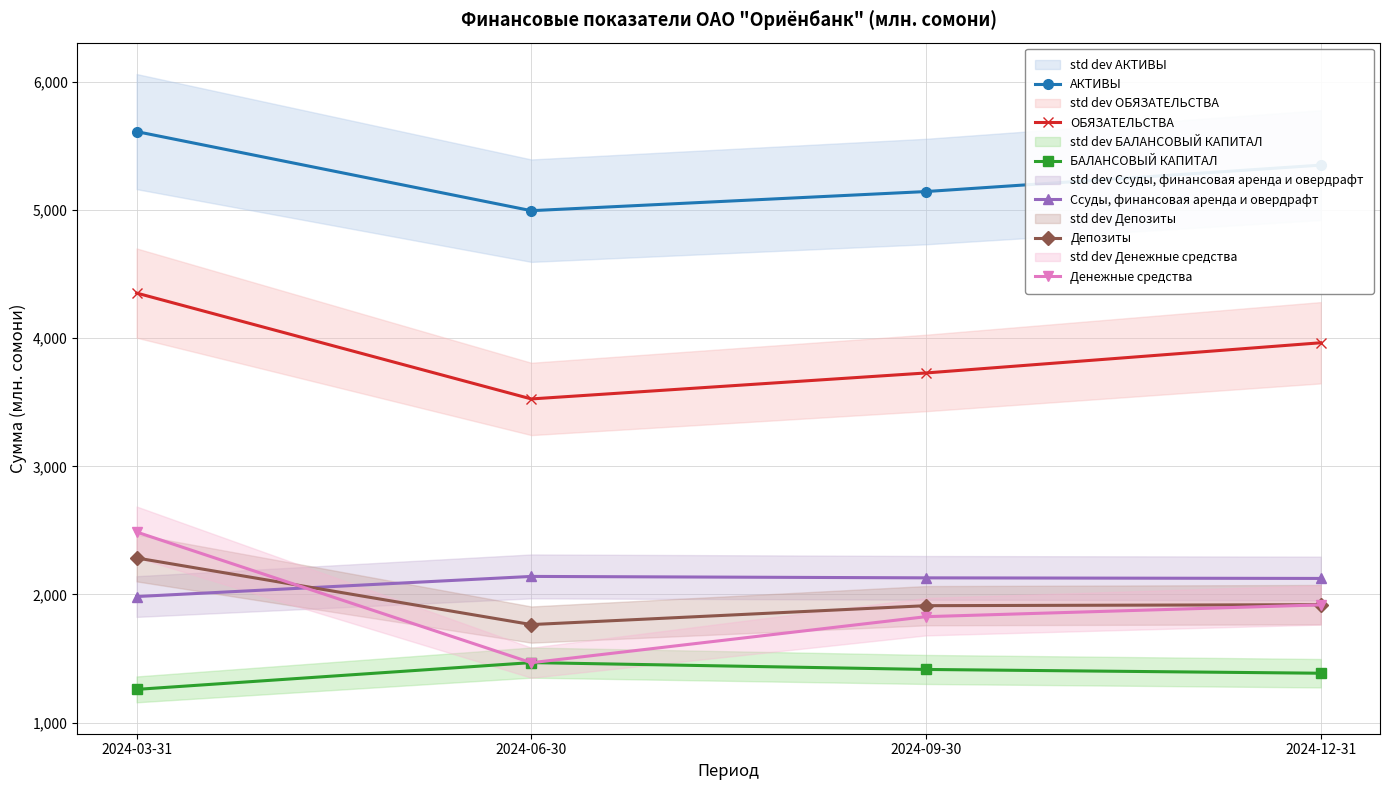

Which has a higher value, 2024-09-30 or 2024-03-31?

2024-03-31